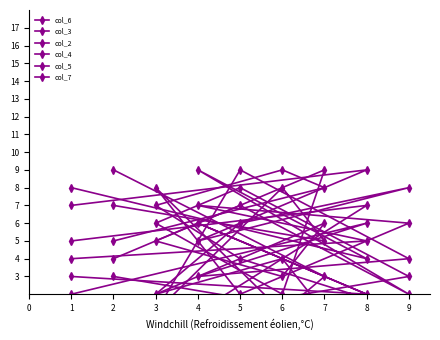

Where is col_4 nearest to the value 5?

3